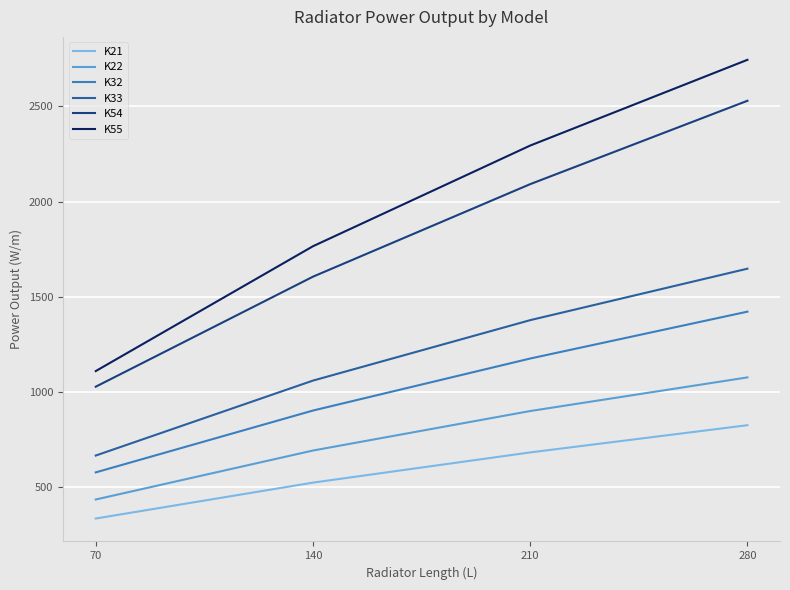

Which category has the lowest value in the K54 series?

70